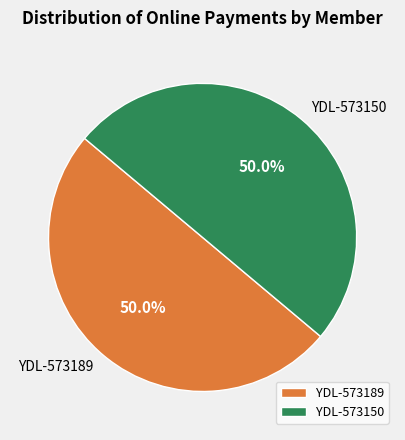

How many slices are in this pie chart?

2